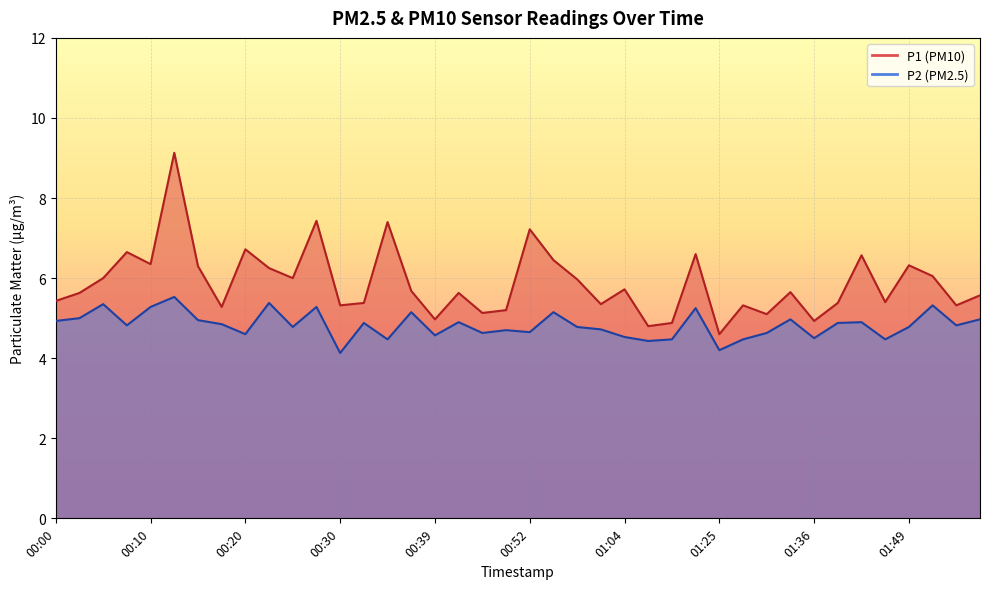

Which category has the lowest value in the P1 series?

01:25